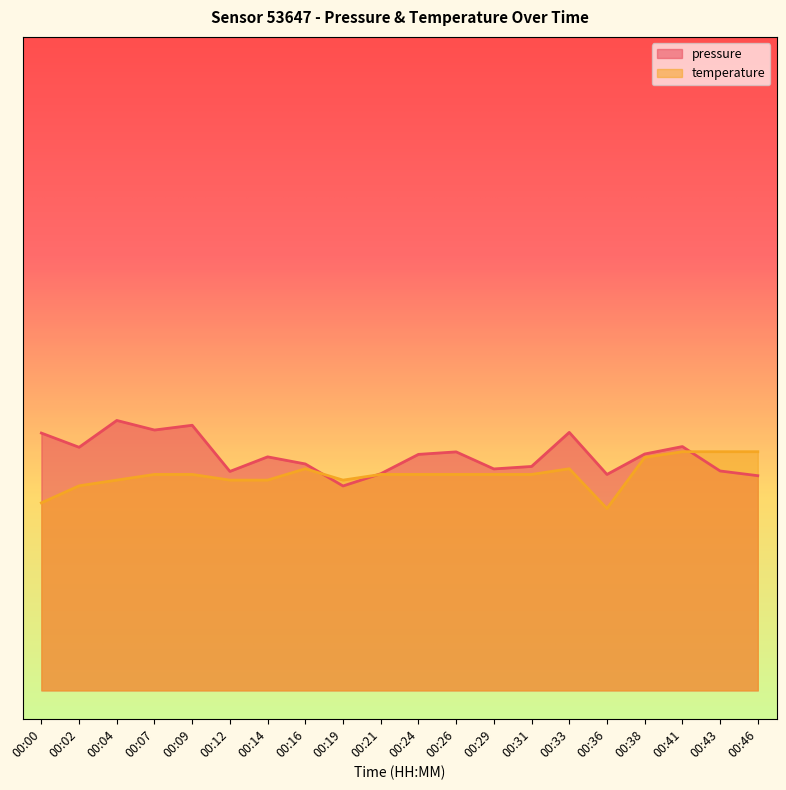

At which label is temperature closest to 0?

00:36